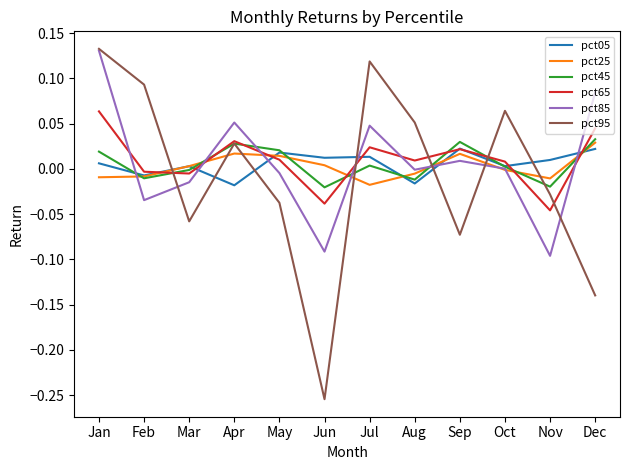

Does the chart display data point markers on the line(s)?

No